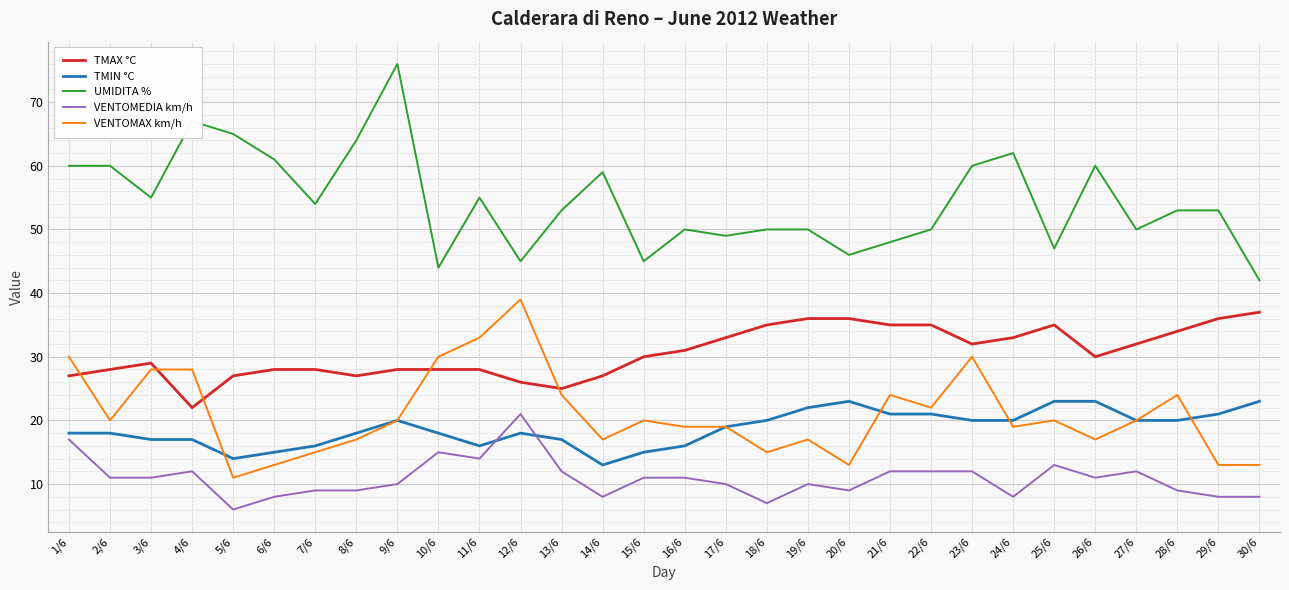

At which label does VENTOMAX km/h reach its peak?

12/6